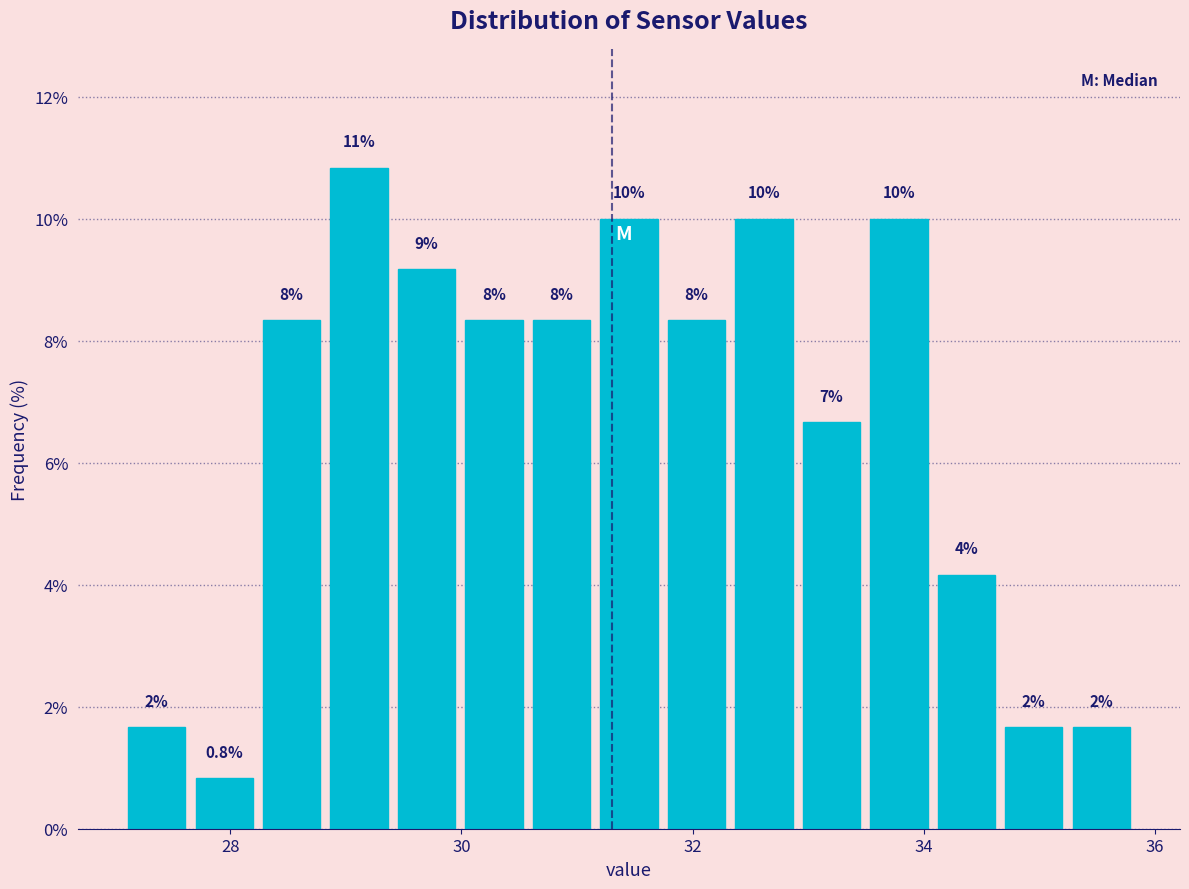

Around what value on the x-axis is the tallest bar? Give the approximate position of its centre, as read against the axis.

29.2